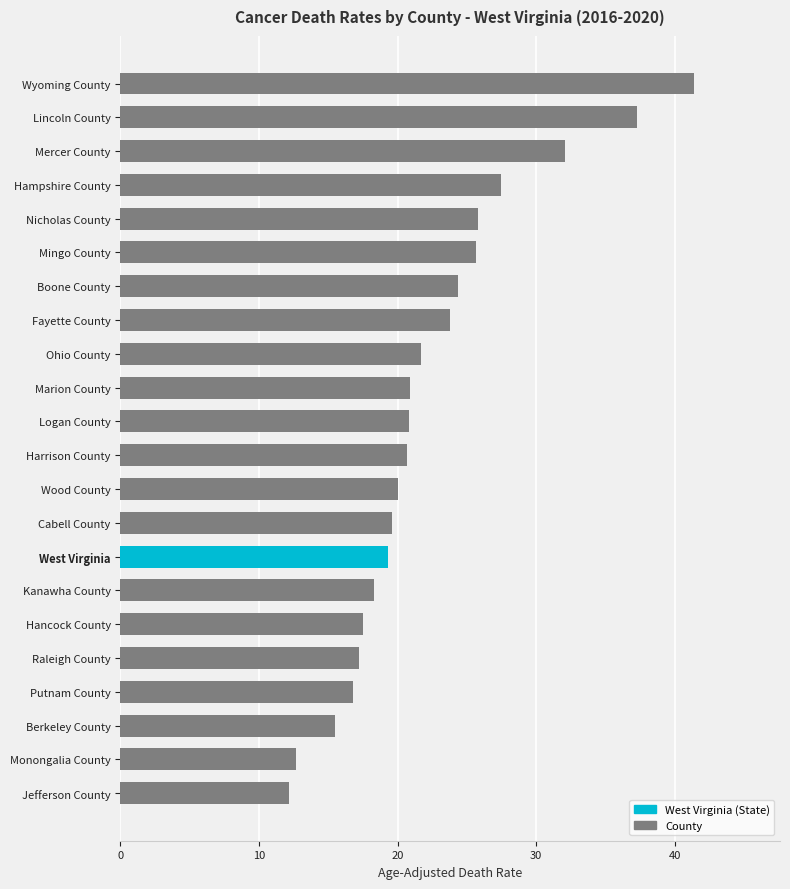

Which category has the highest value across all series?

Wyoming County